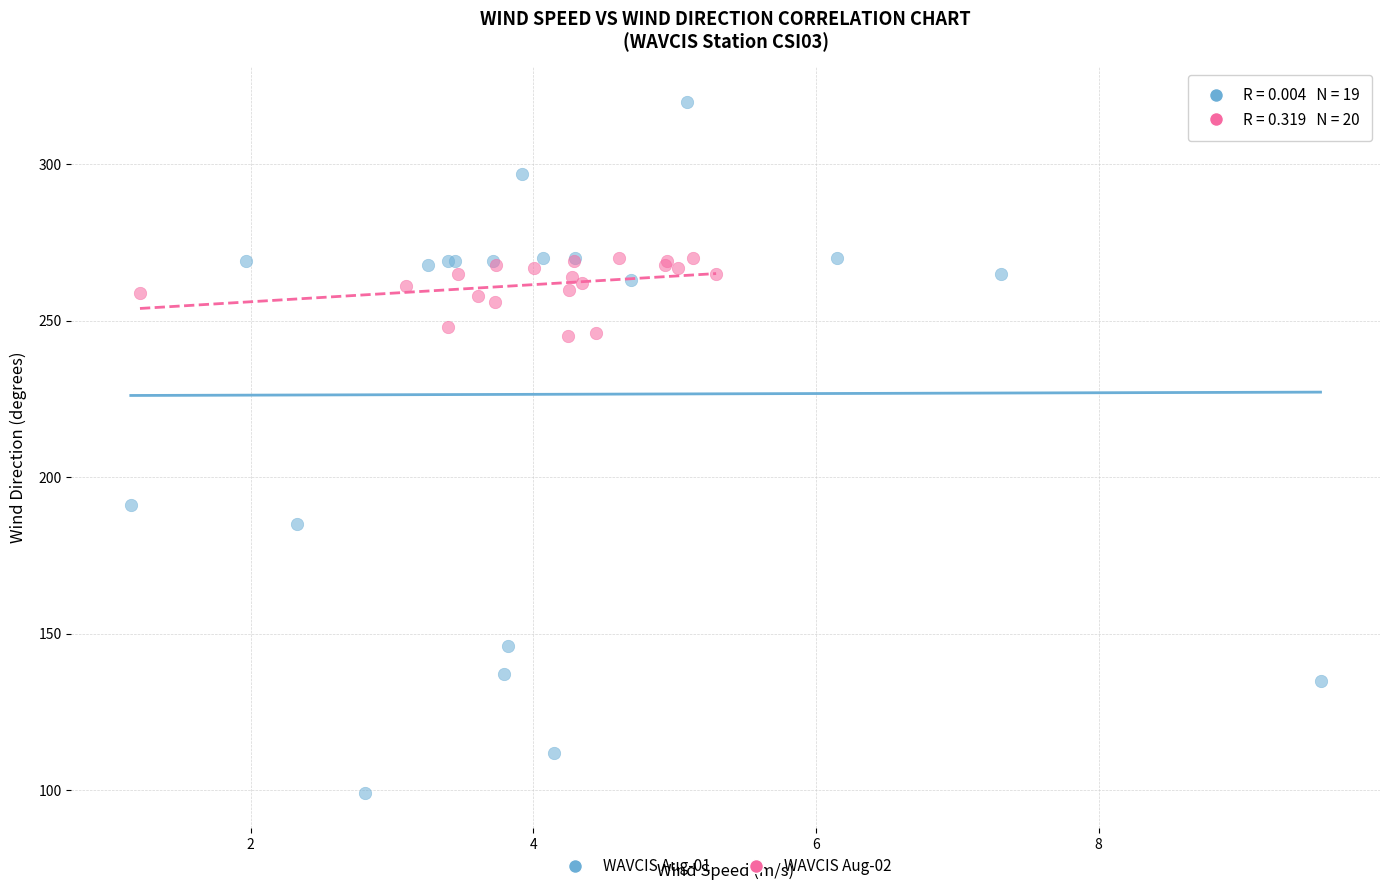

Which series has the widest spread of Y values?

WAVCIS Aug-01